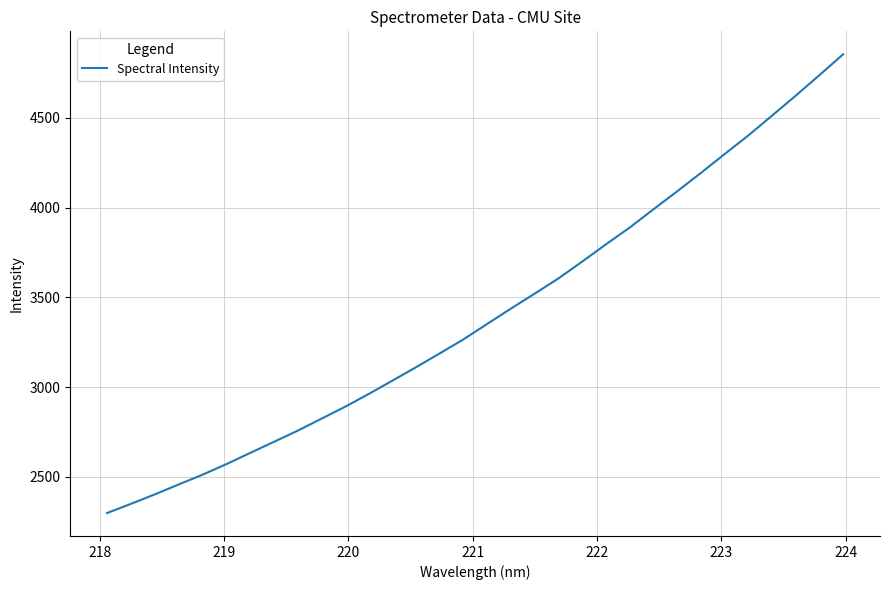

True or false: there are more than 1 points higher than both neighbors.

False